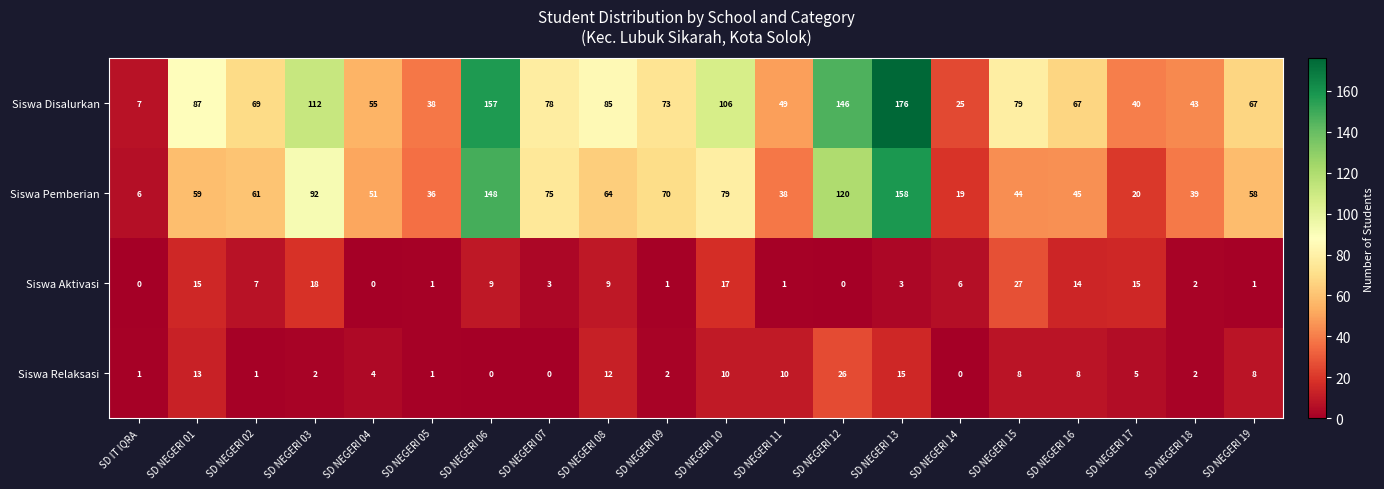

List the series in order of their peak value, highest first.

Siswa Disalurkan, Siswa Pemberian, Siswa Aktivasi, Siswa Relaksasi